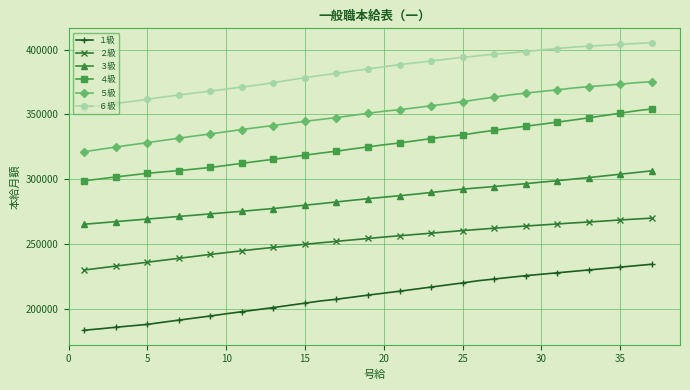

What is the smallest value displayed?

183500